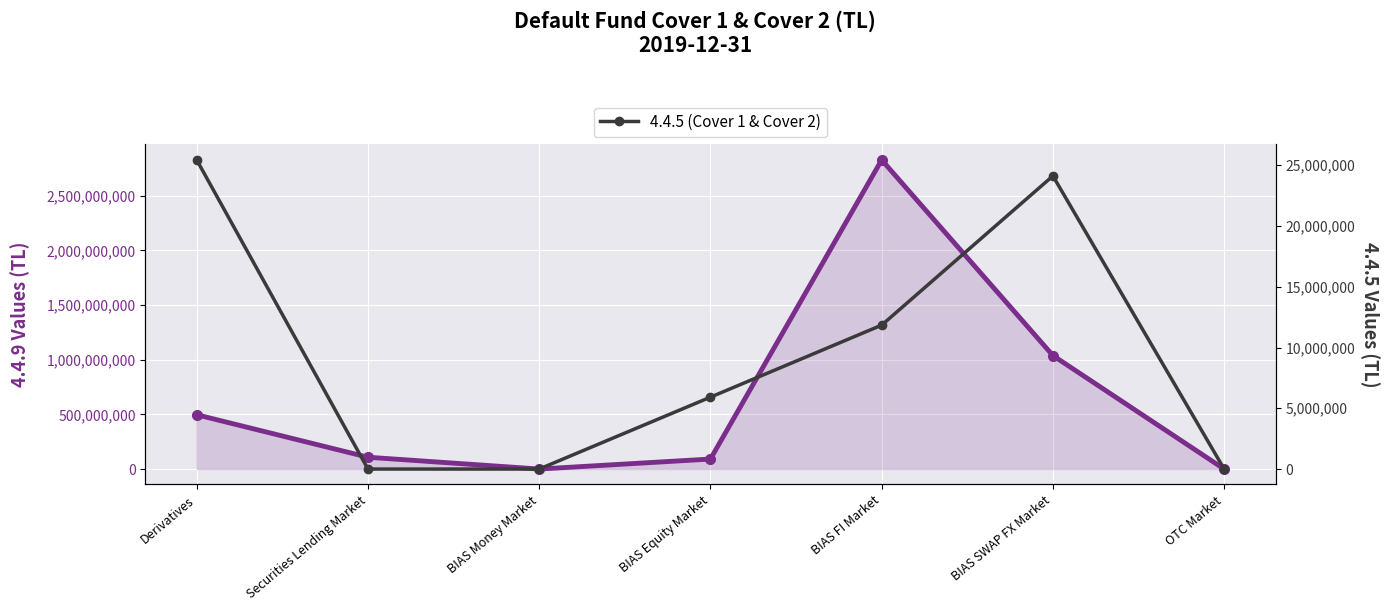

What is the total value across all series at Securities Lending Market?

108022875.7